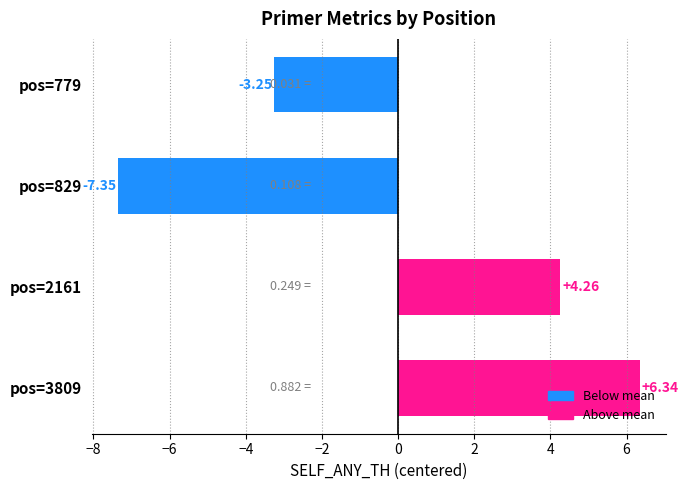

Are the bars grouped side by side (vs. stacked)?

No